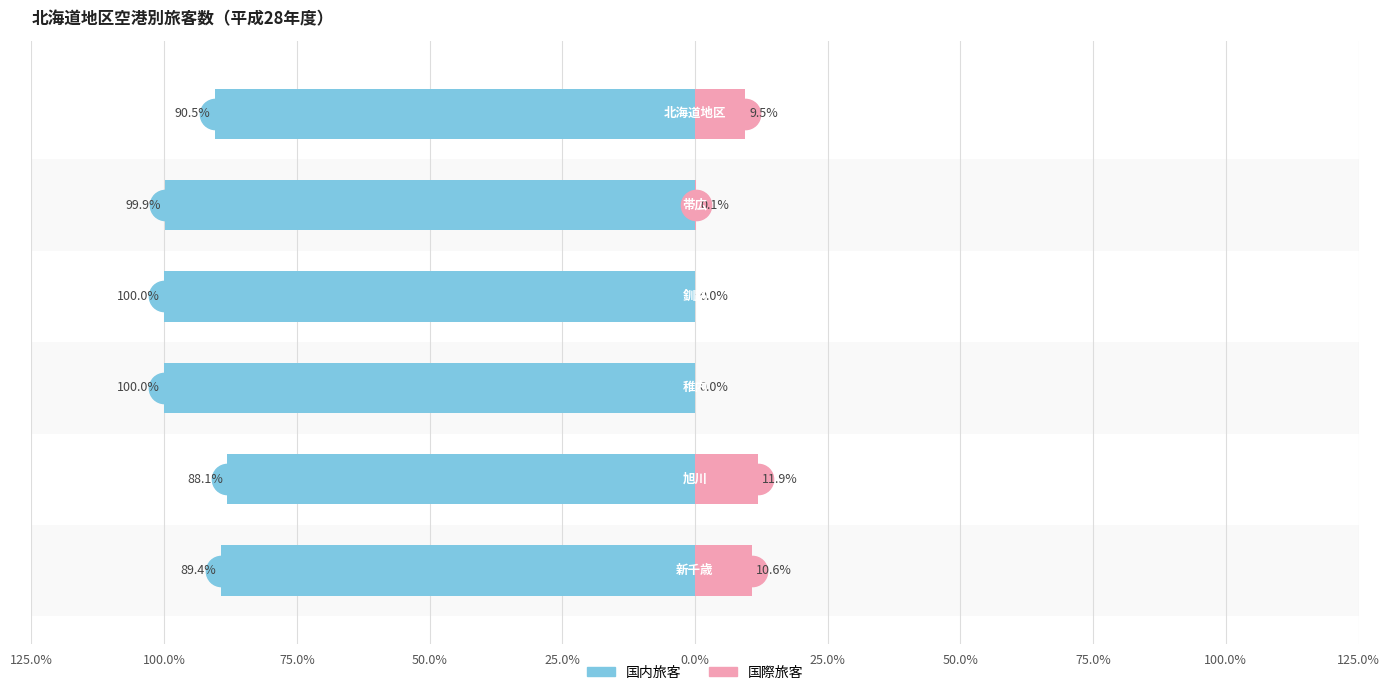

What is the average value of the 国際旅客 series?

5.4